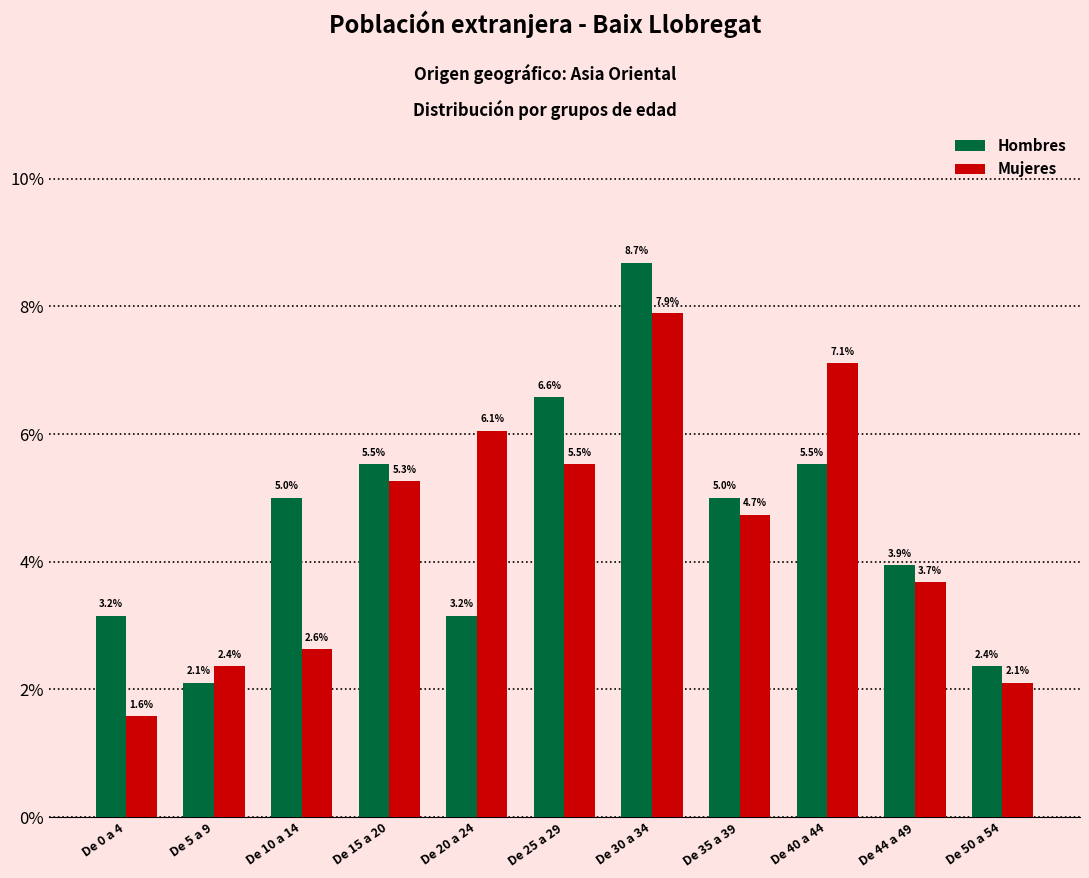

What is the sum of all Hombres values?

51.1